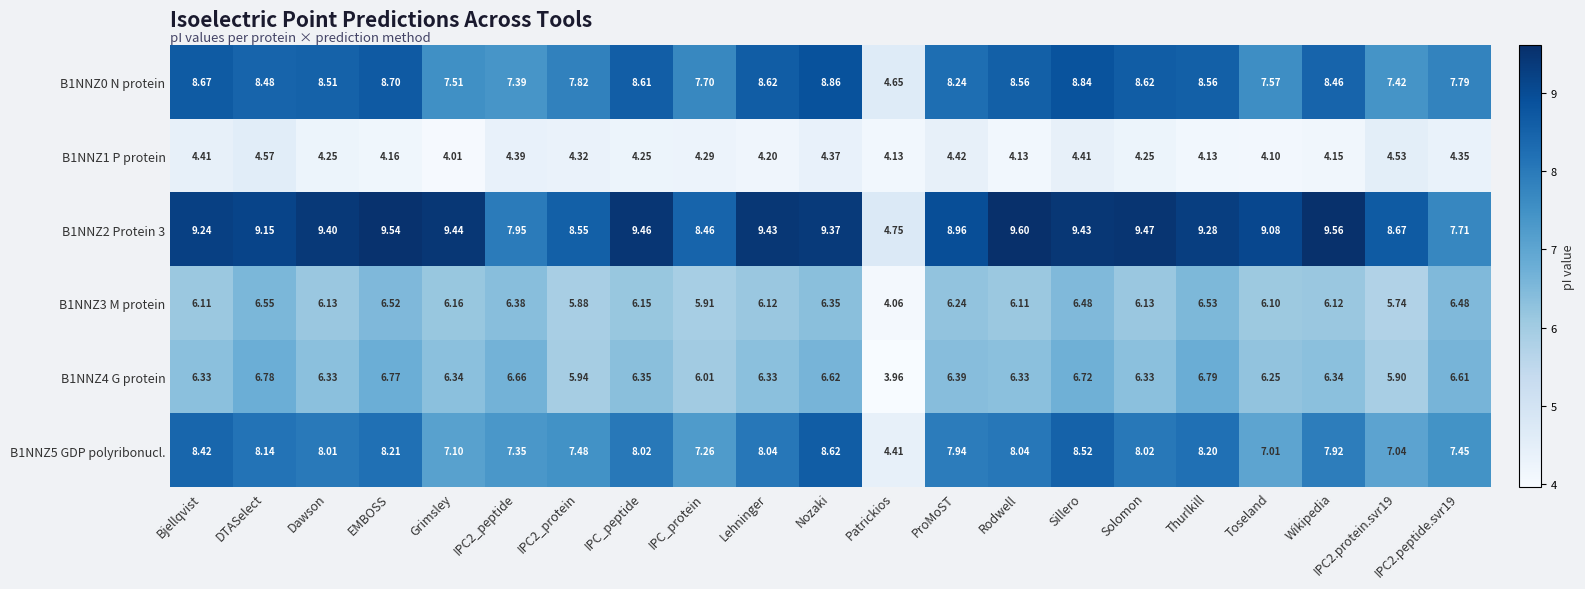

At how many categories does at least one series exceed 9?

14